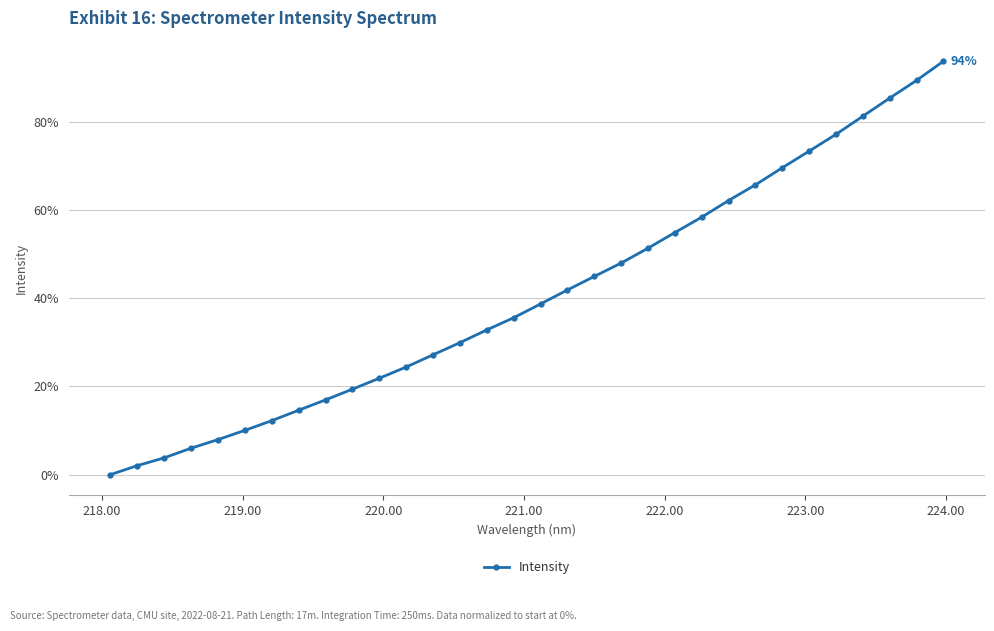

What is the difference between the second highest and minimum values?

89.3